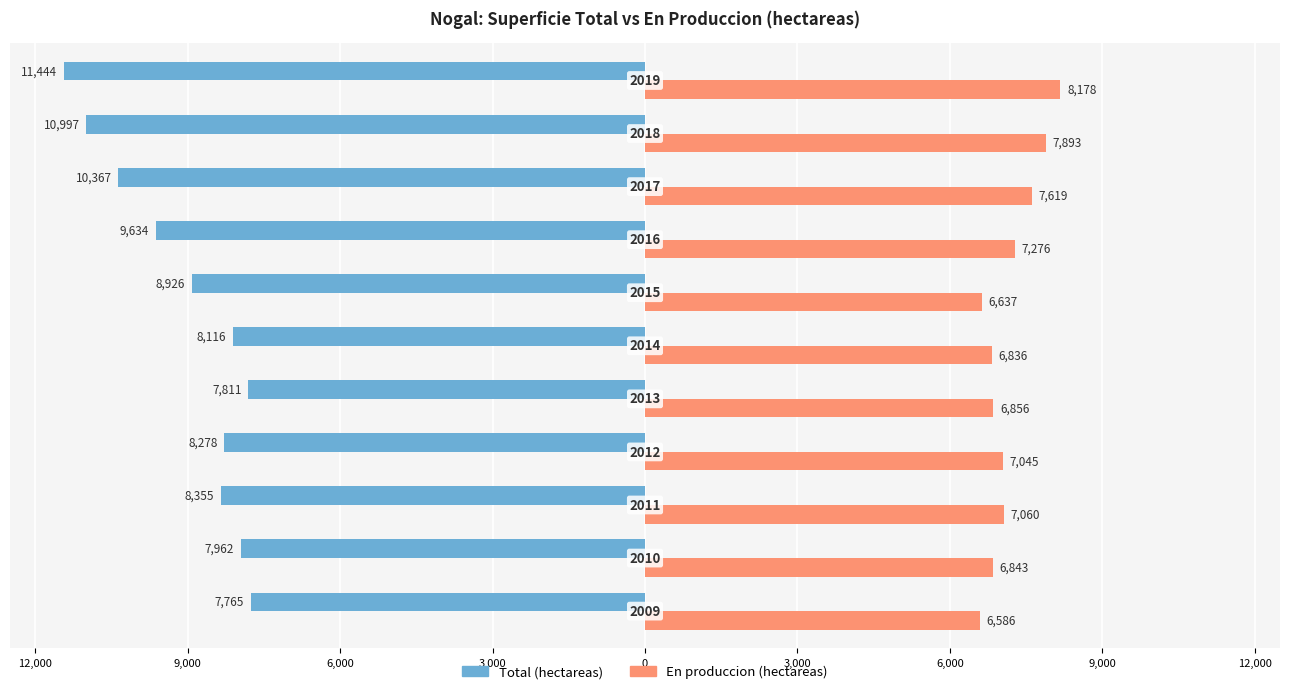

What are all the series names shown in the legend?

Total (hectareas), En produccion (hectareas)